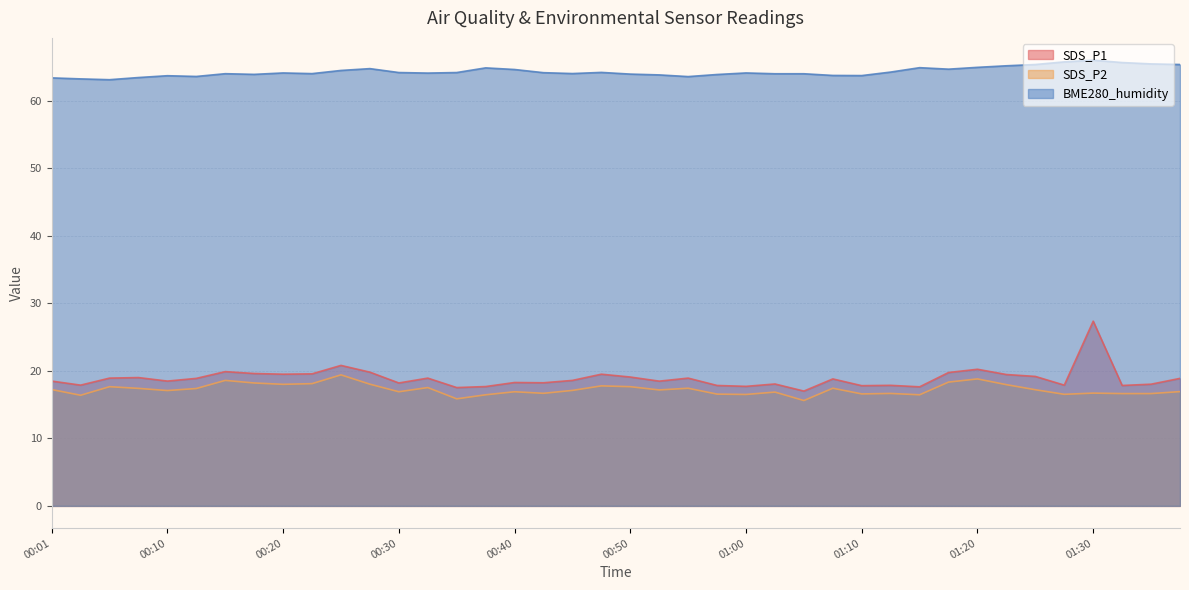

What is the difference between the maximum and minimum values in the SDS_P2 series?

3.8